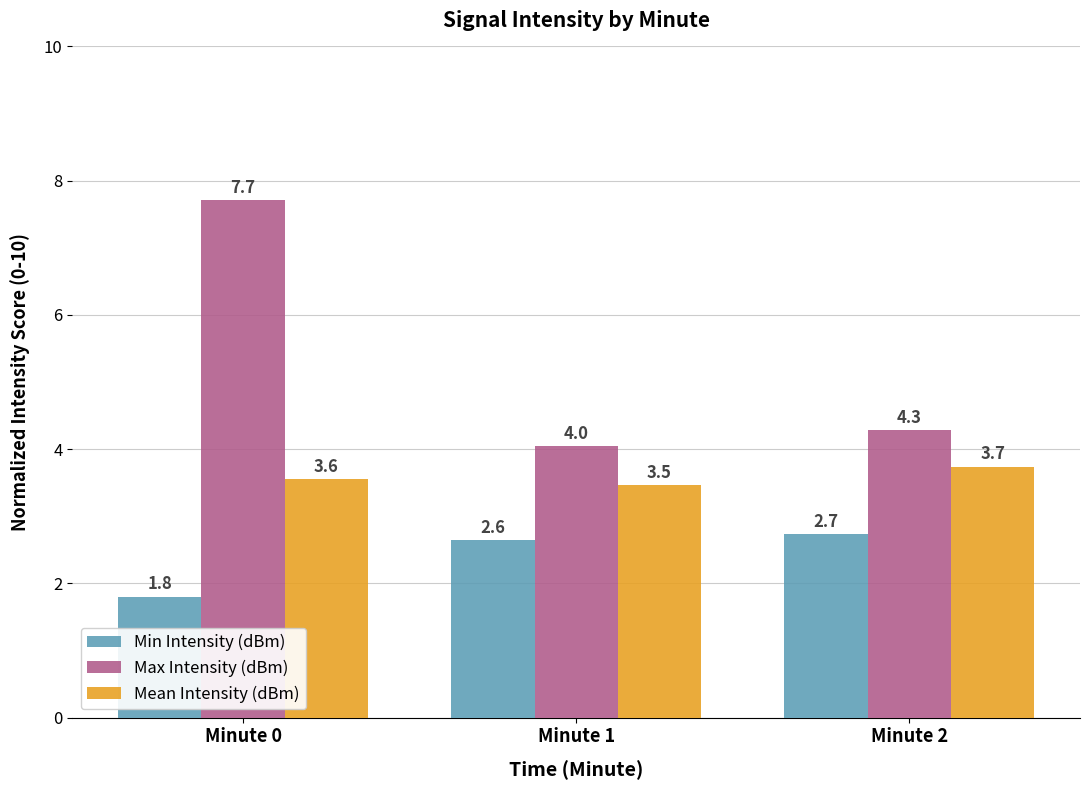

Does the chart contain any negative values?

No